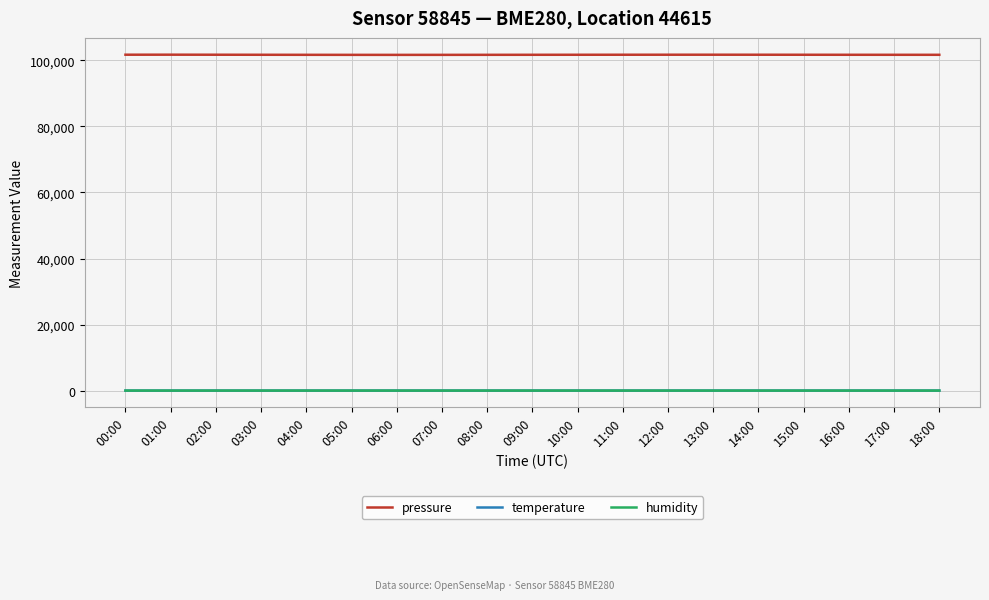

Does the chart display data point markers on the line(s)?

No